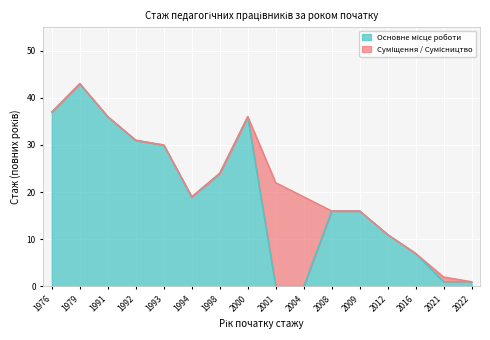

True or false: the data shows 18 at 2001.

False